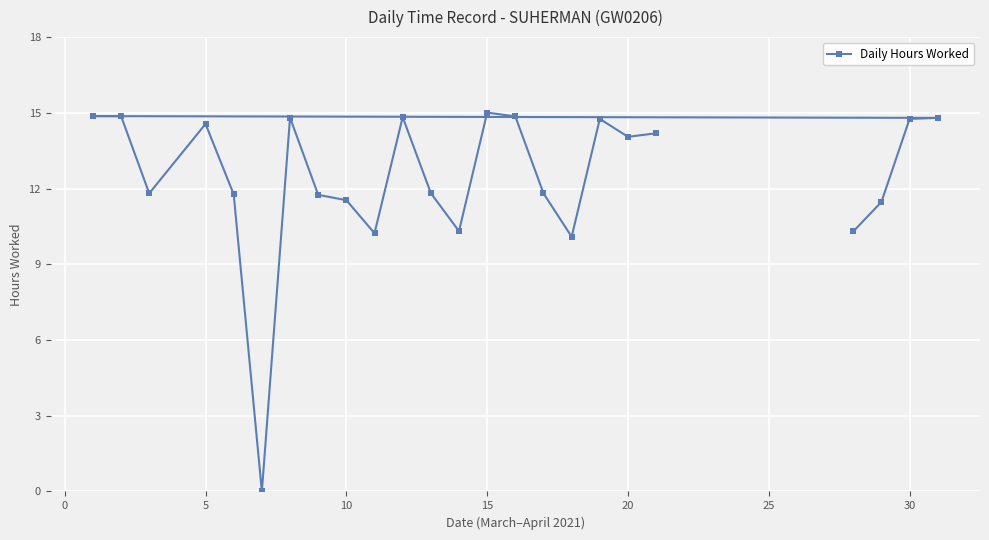

The value at 15 is 25.3. True or false?

False